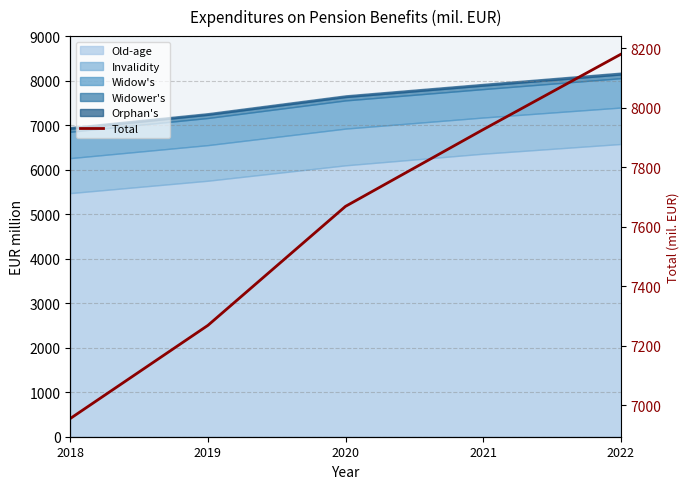

True or false: the data has more than 1 interior local peaks.

False